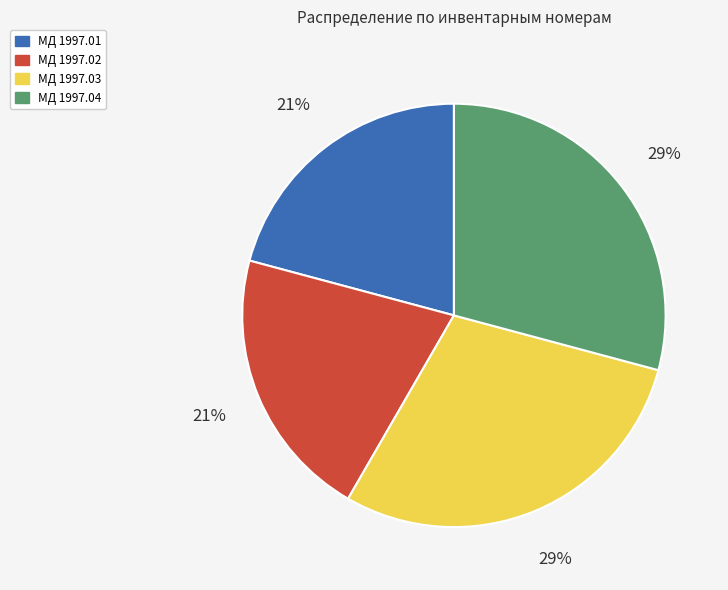

The МД 1997.02 slice represents 21% of the pie. True or false?

True